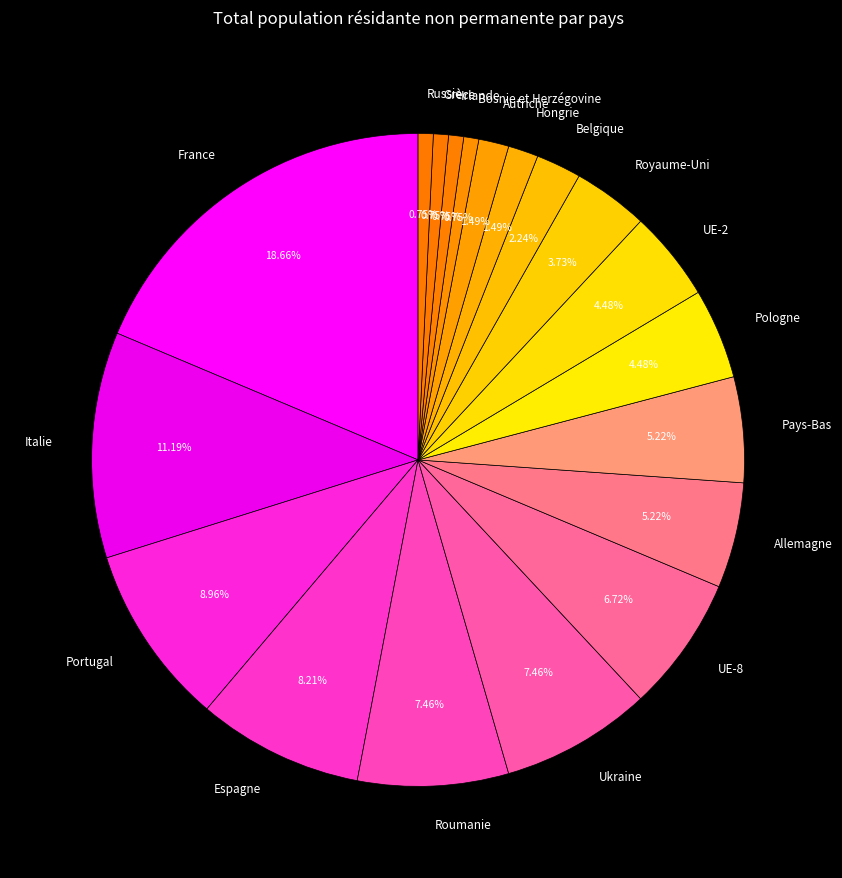

Which has a higher value, Roumanie or Russie?

Roumanie